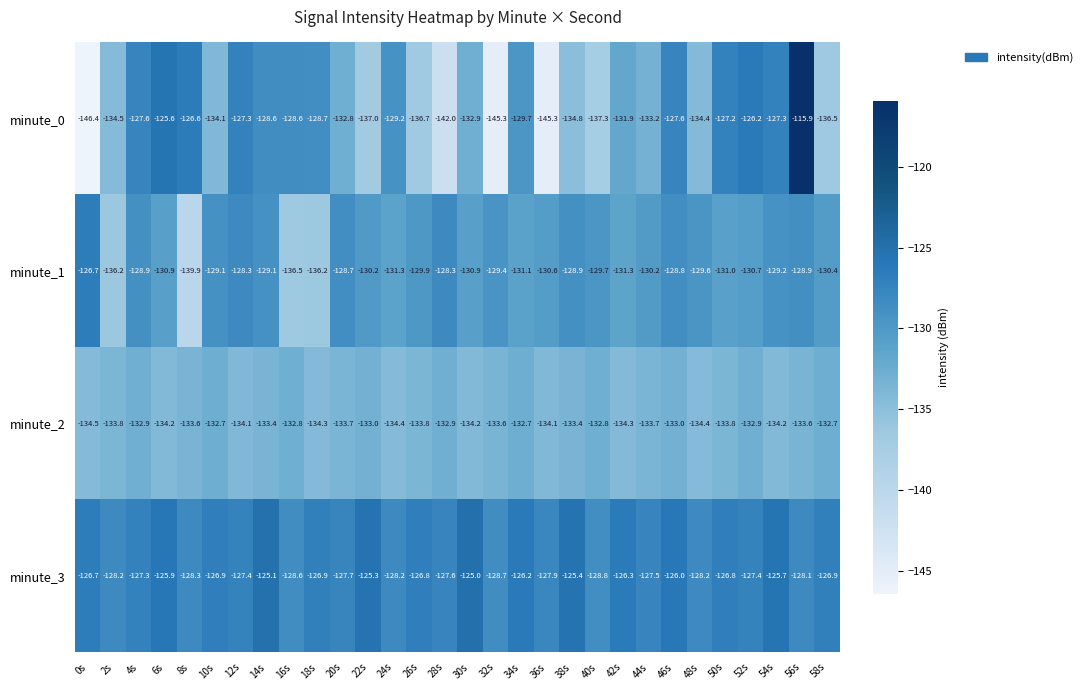

The minute_0 series shows -208.8 at 42s. True or false?

False